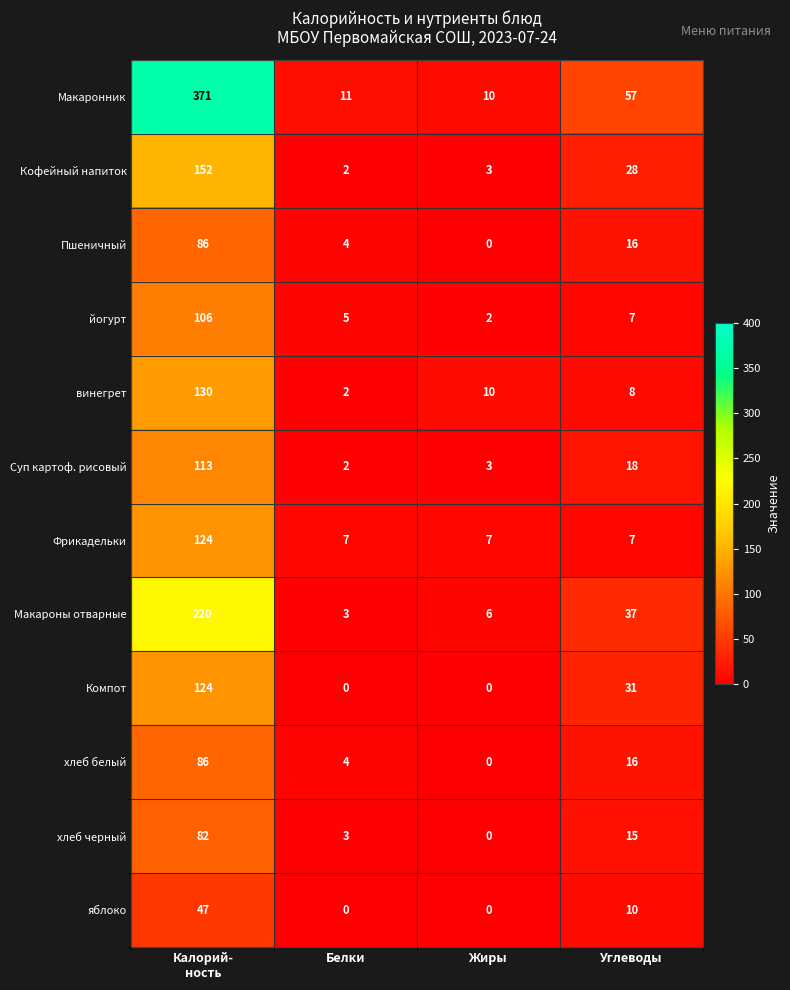

How many data points in Макаронник are less than 57?

2